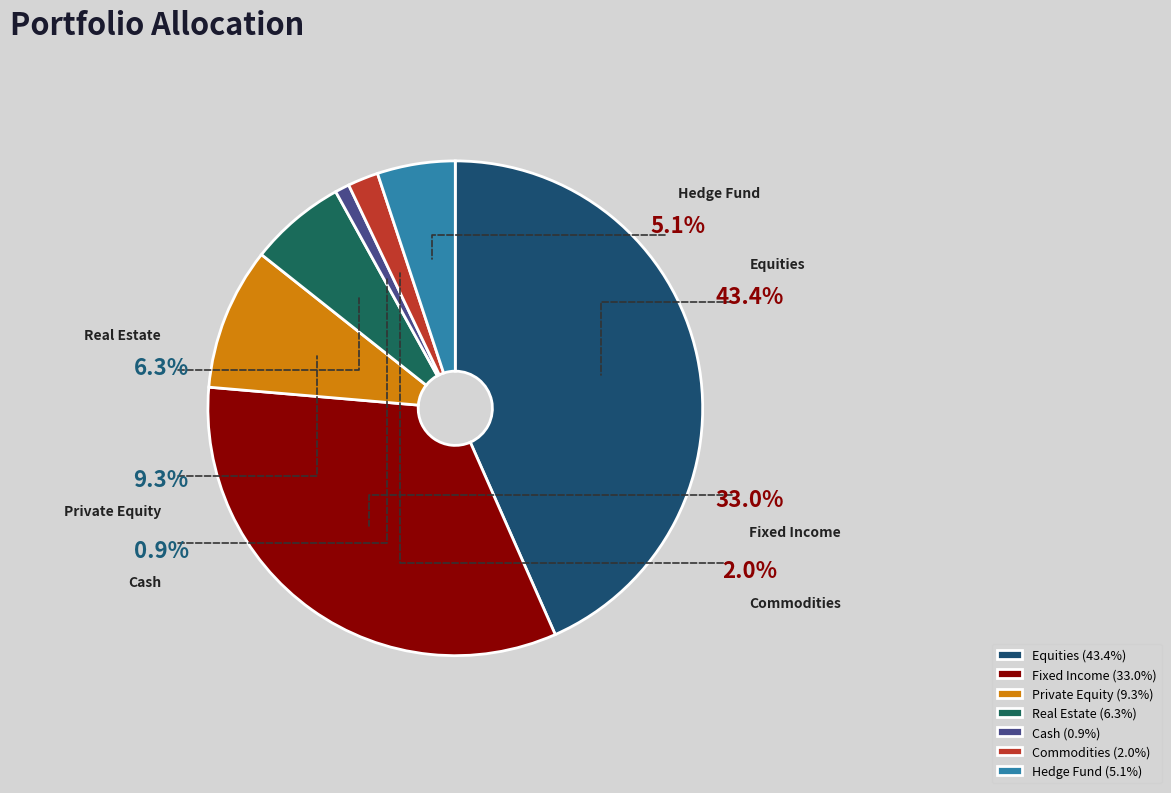

What is the change in value from Real Estate to Commodities?

-4.3